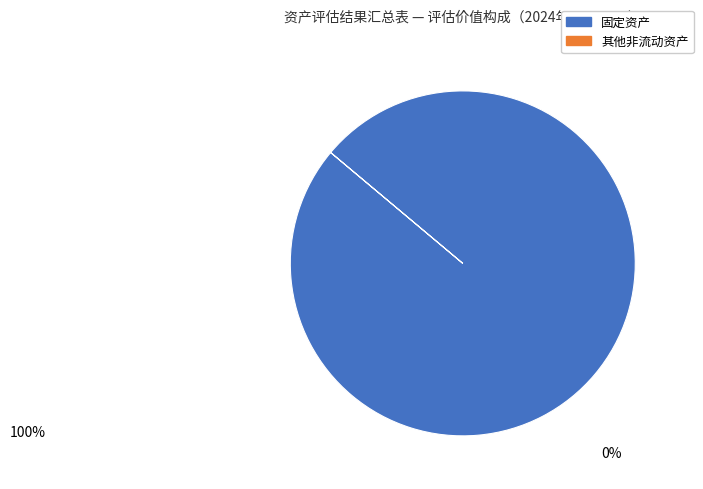

Does any single category account for the majority?

Yes